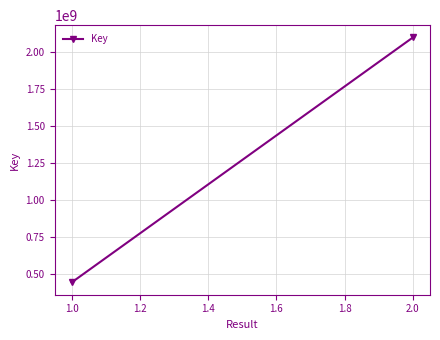

Is this an area chart (filled region under the line)?

No